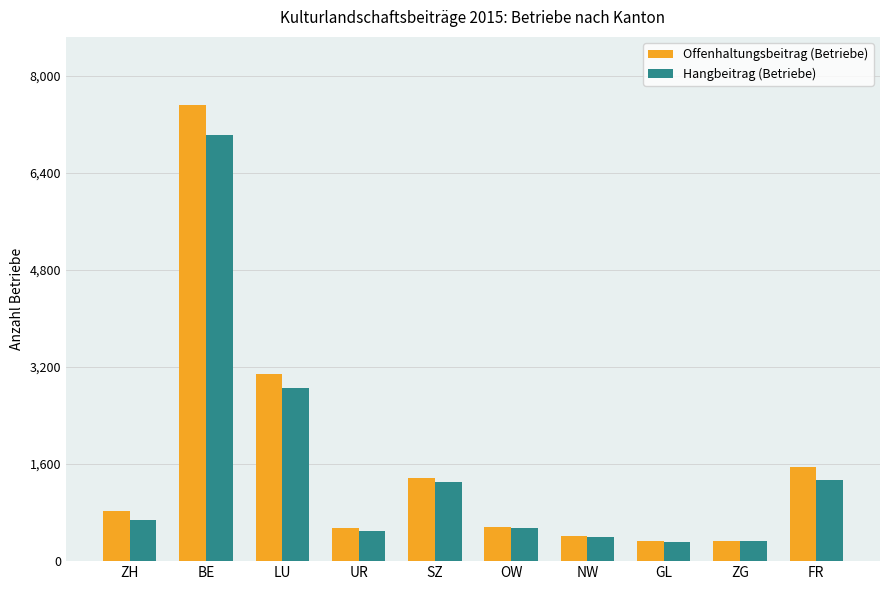

Is the value of Hangbeitrag (Betriebe) at SZ greater than the value of Offenhaltungsbeitrag (Betriebe) at NW?

Yes